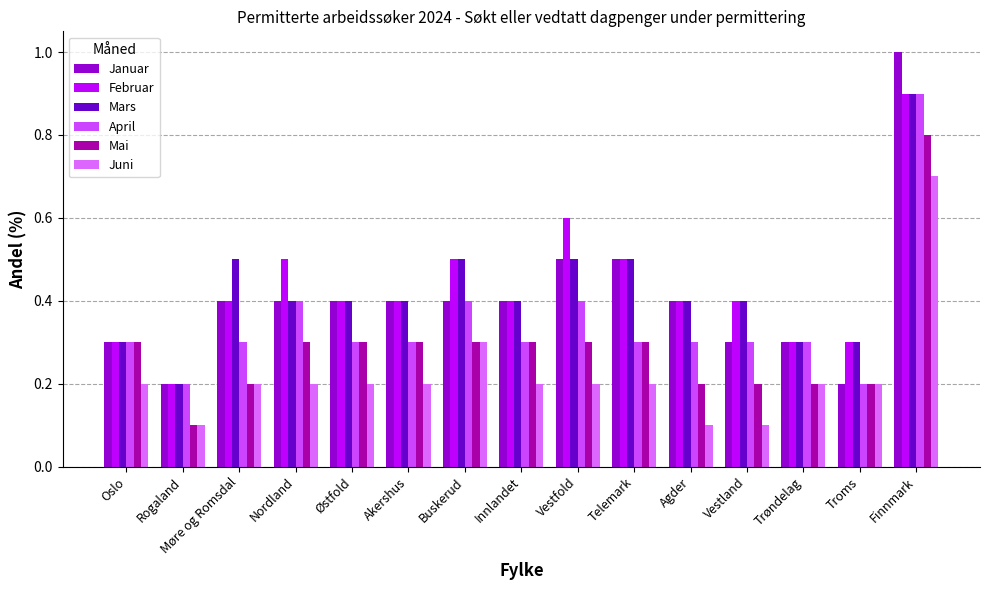

How many groups of bars are there?

15